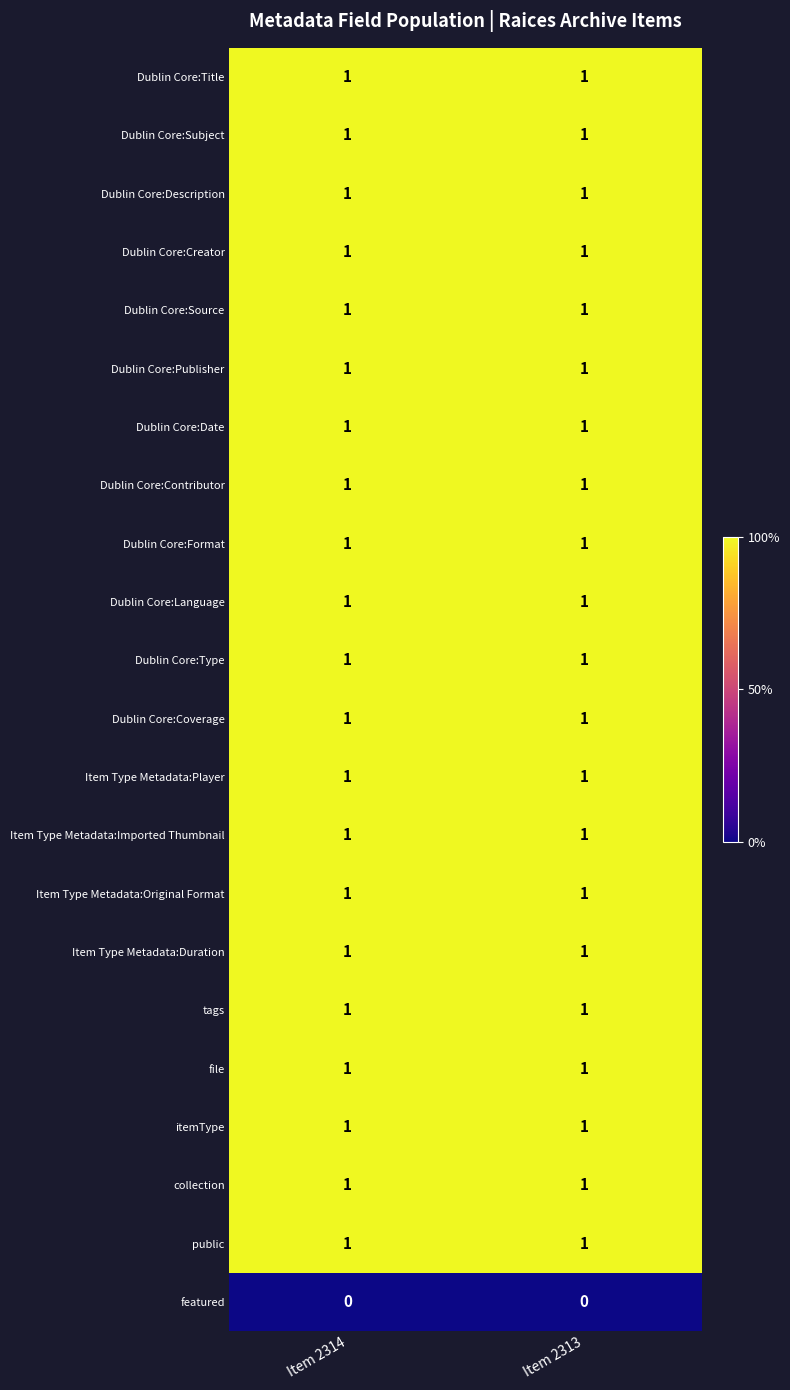

What is the total value across all series at Item 2313?

21